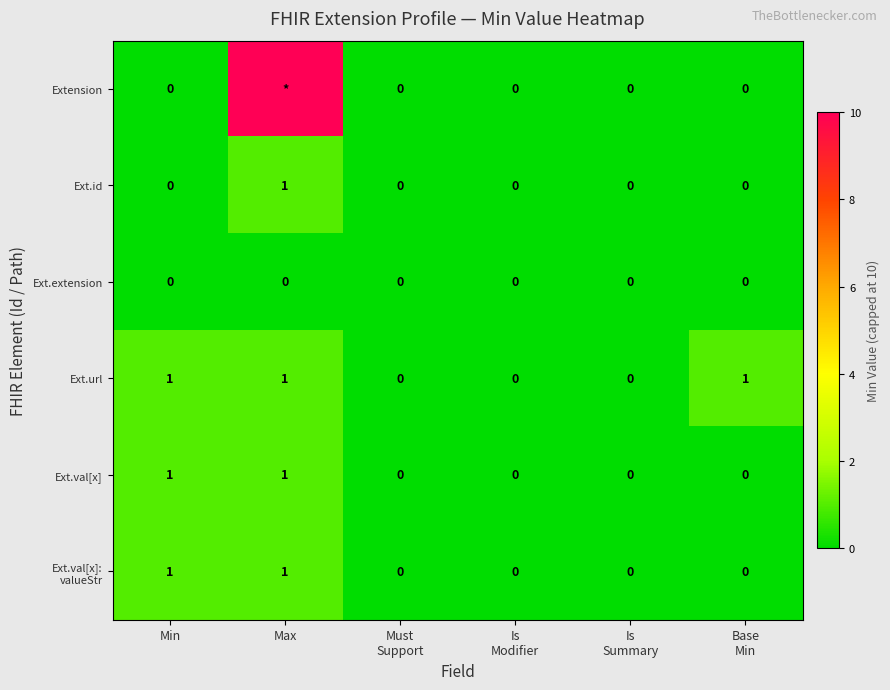

What is the sum of all Ext.id values?

1